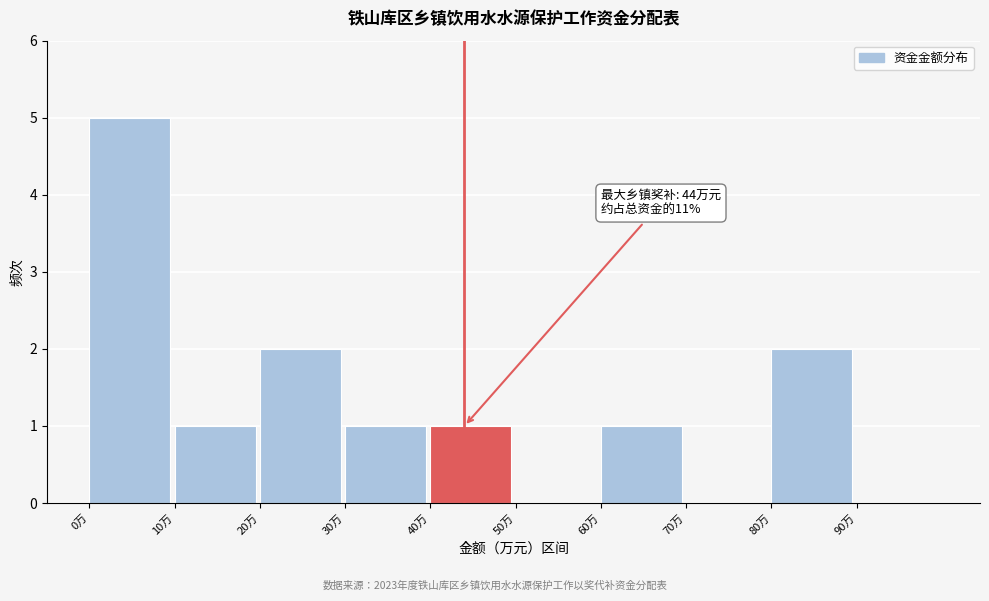

Over which range of the x-axis is the bar tallest?

0 to 10